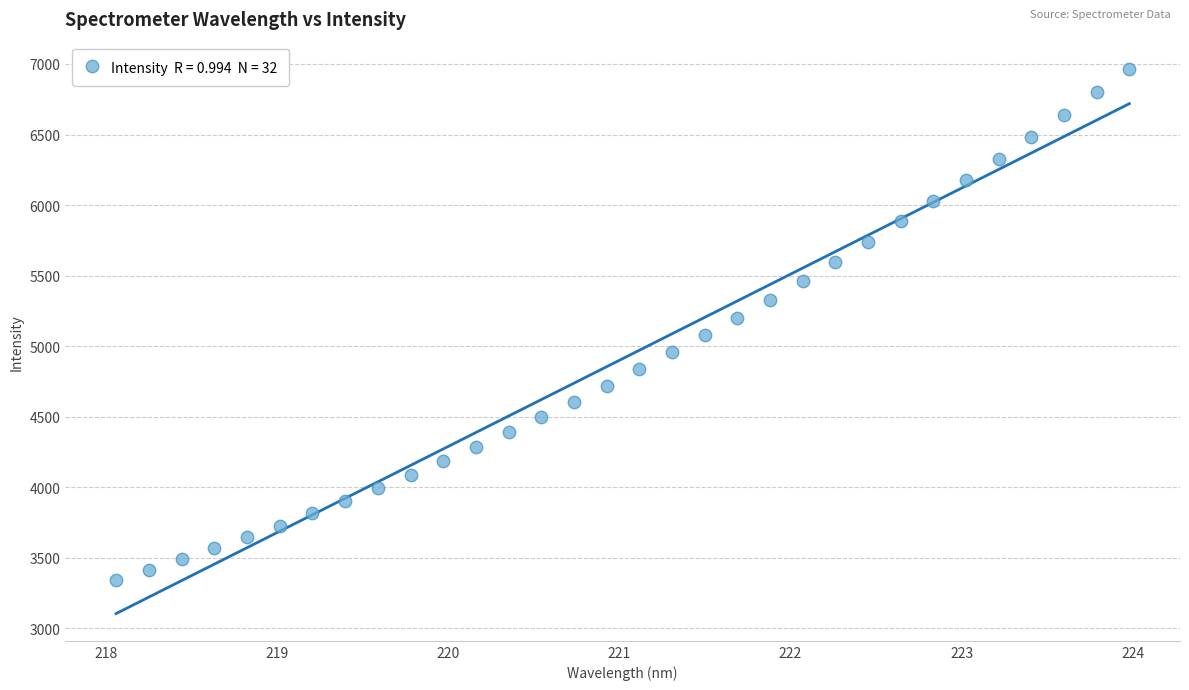

What is the range of X values (max minus min)?

5.9